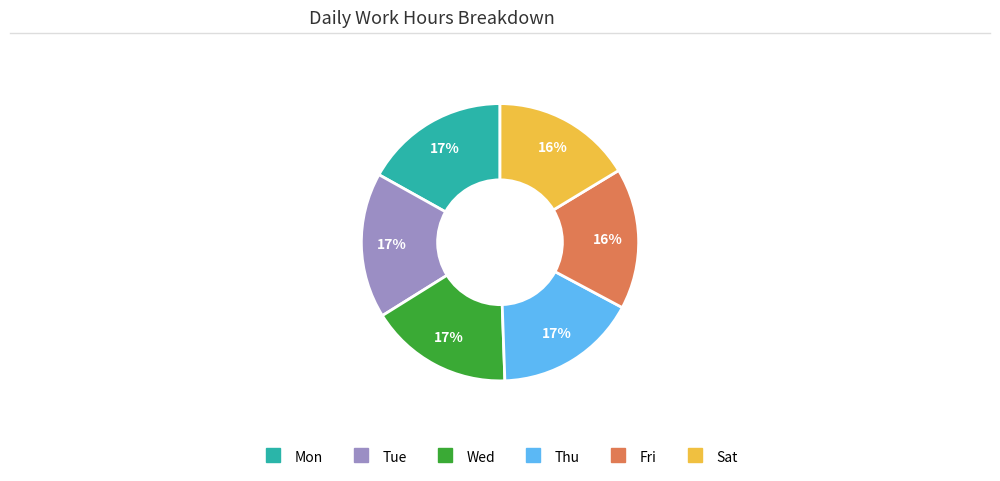

Is it true that Sat is 16% of the pie?

True